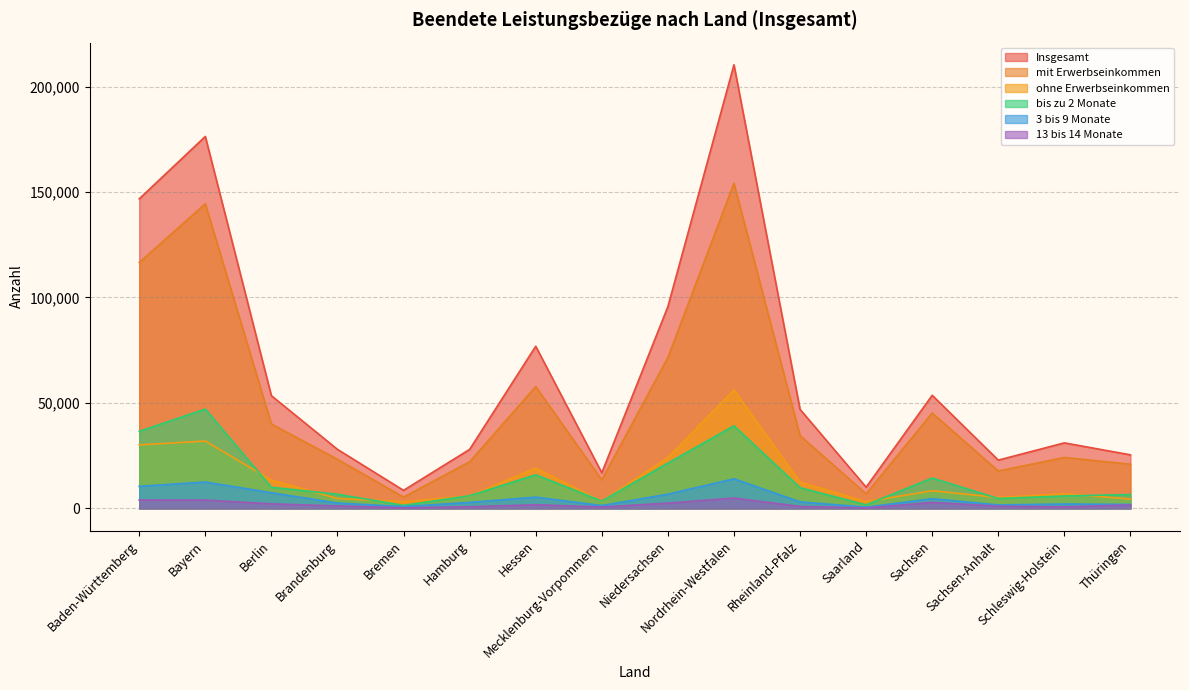

What is the greatest value displayed?

210286